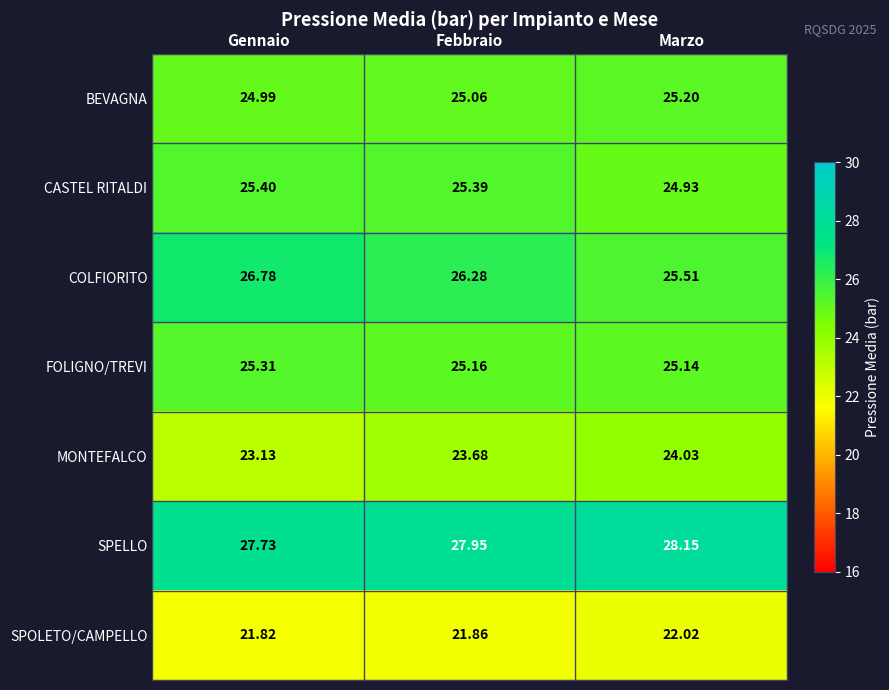

Rank the categories by COLFIORITO value from highest to lowest.

Gennaio, Febbraio, Marzo